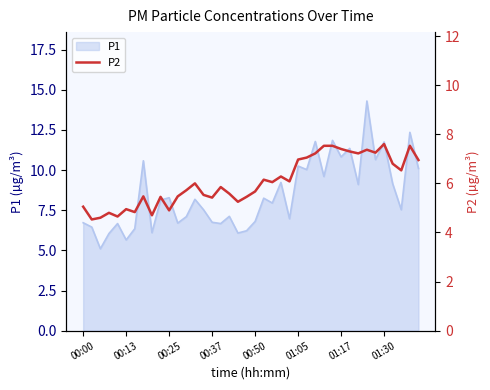

What is the lowest value of the P1 series?

5.1